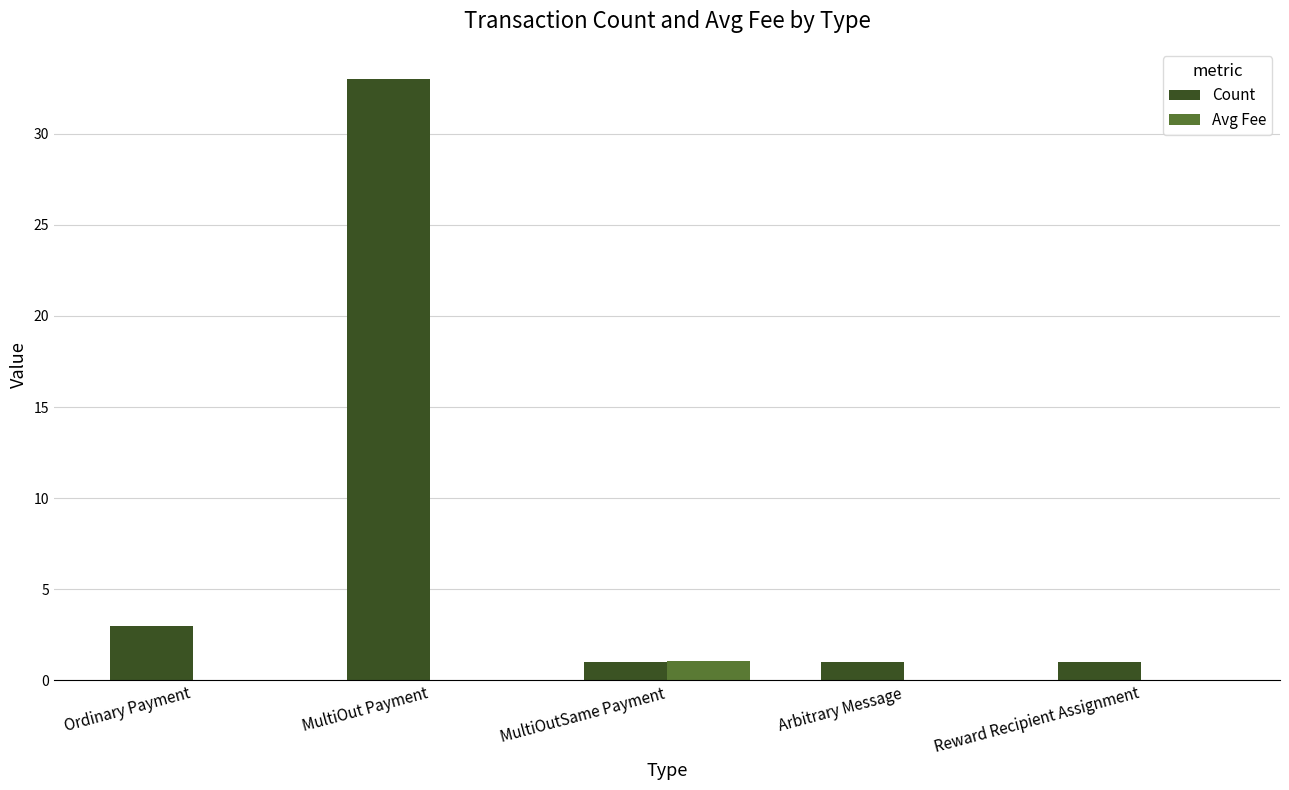

What is the approximate value of Count at MultiOutSame Payment?

1.0